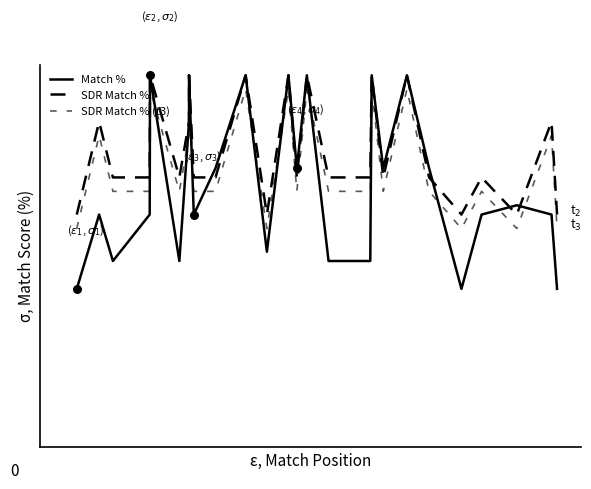

At how many categories does at least one series exceed 99?

7